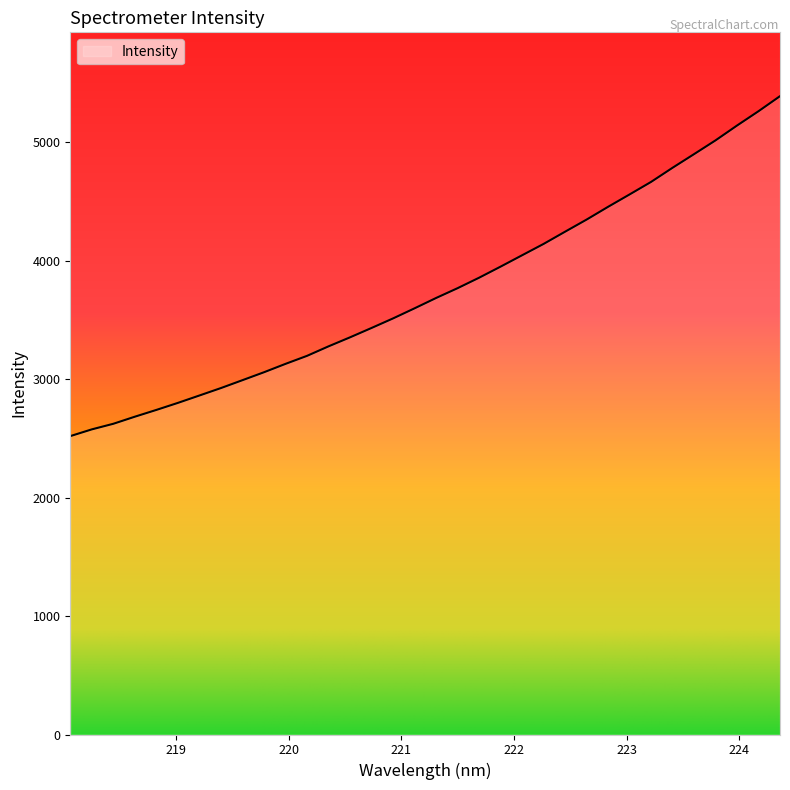

What is the difference between the maximum and minimum values?

2869.8